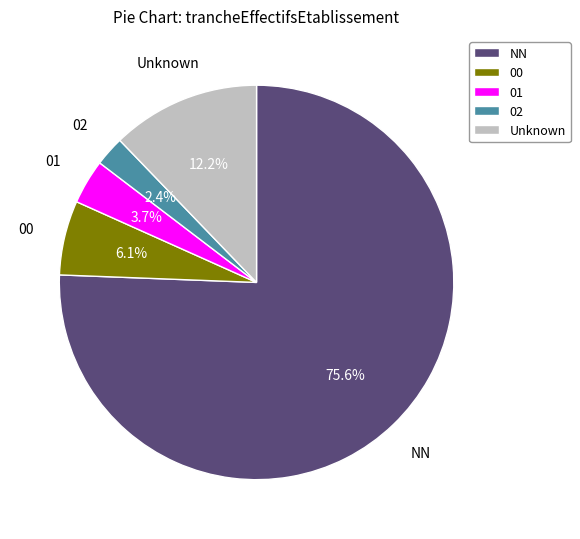

True or false: 00 accounts for 6% of the total.

True